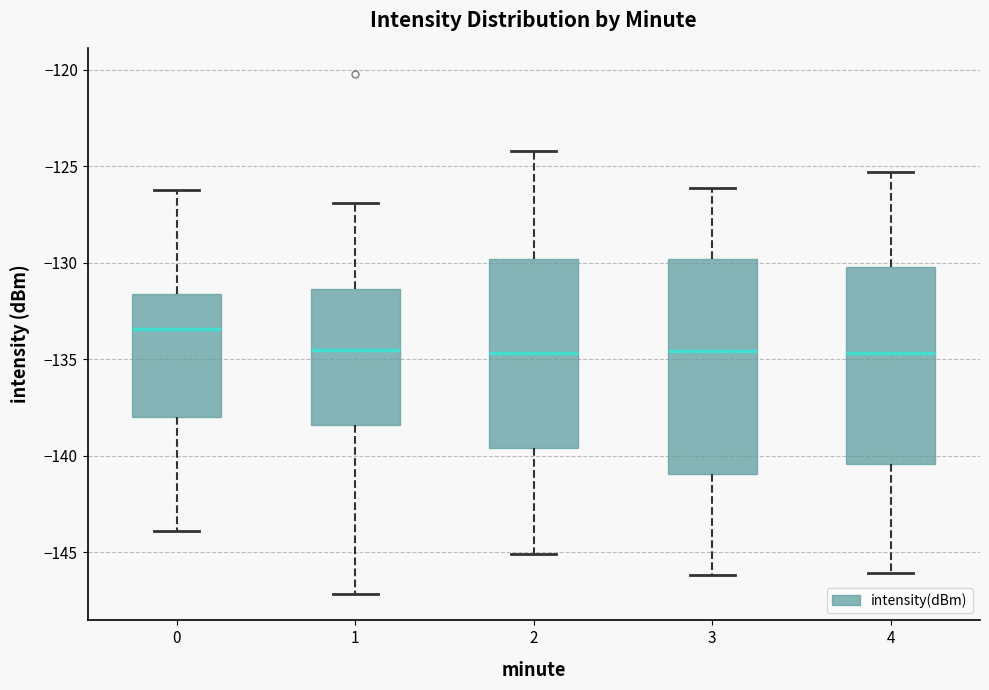

Which box is the tallest, from its lower edge to its upper edge?

3